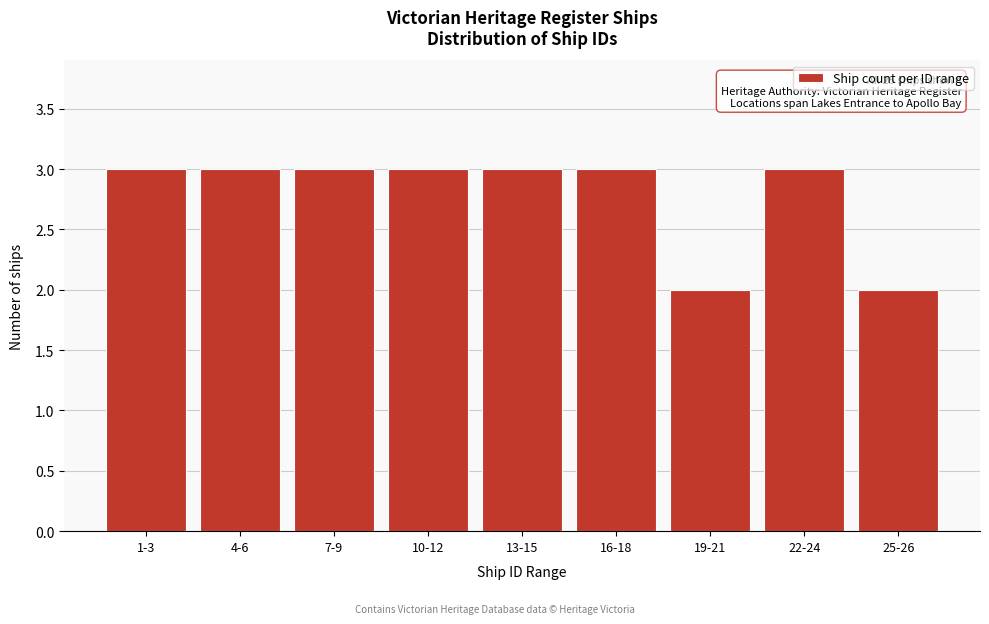

Reading left to right, list all the values displayed in this chart.

1-3=3	4-6=3	7-9=3	10-12=3	13-15=3	16-18=3	19-21=2	22-24=3	25-26=2